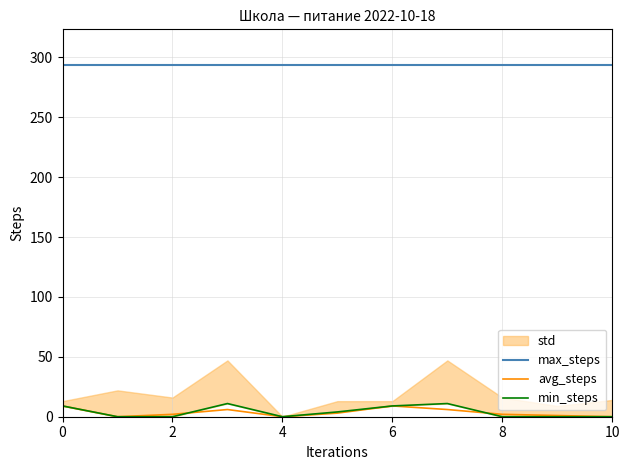

What is the sum of all avg_steps values?

38